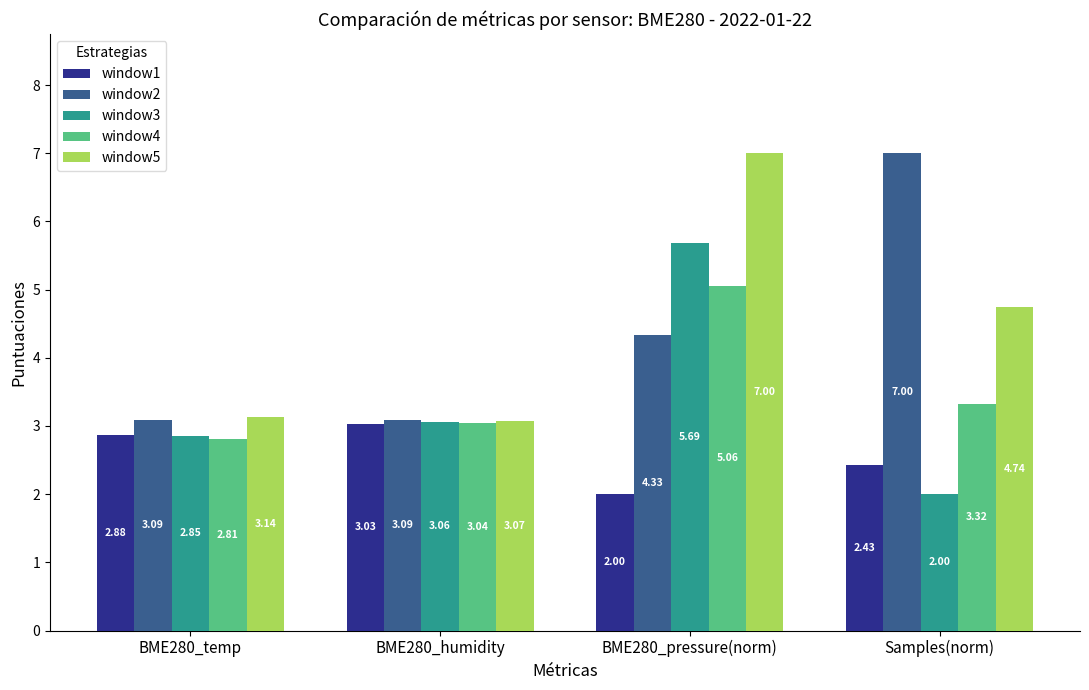

Are the bars horizontal?

No